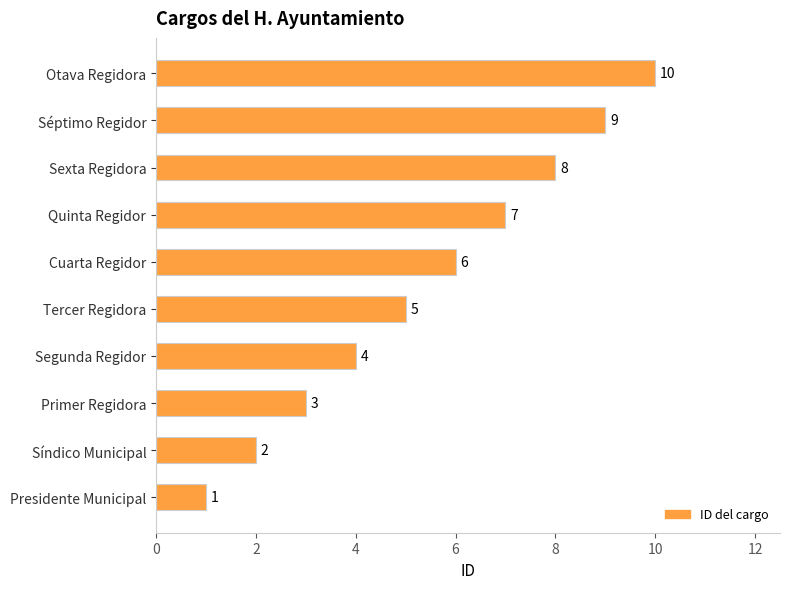

The chart shows a value of 2 at Cuarta Regidor. True or false?

False